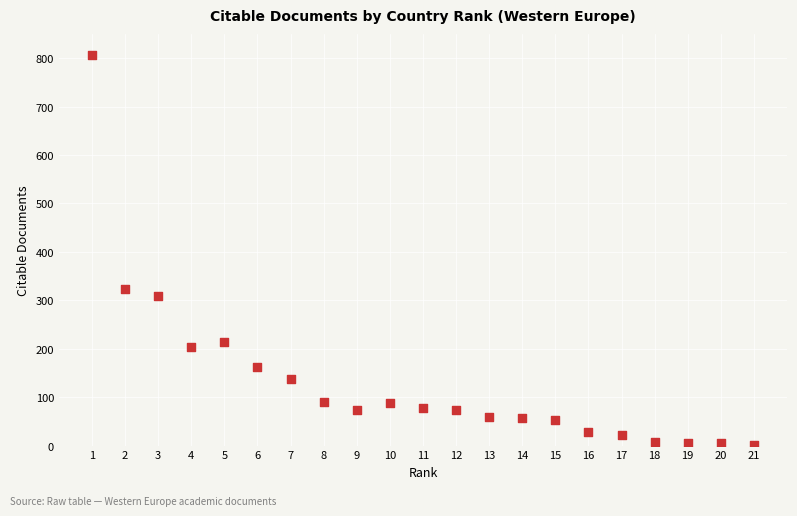

What is the range of Y values (max minus min)?

805